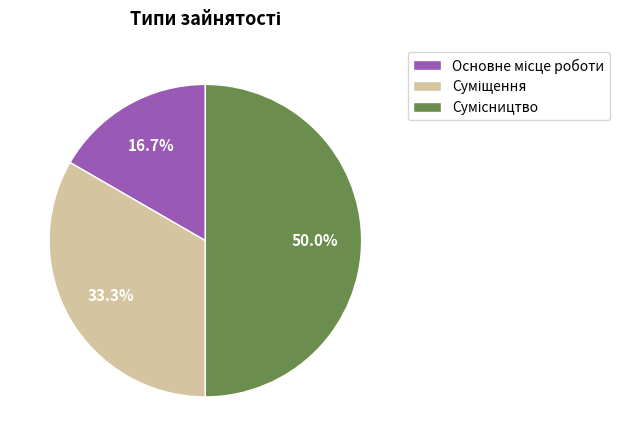

Approximately how many times larger is the value at Основне місце роботи compared to Суміщення?

0.5